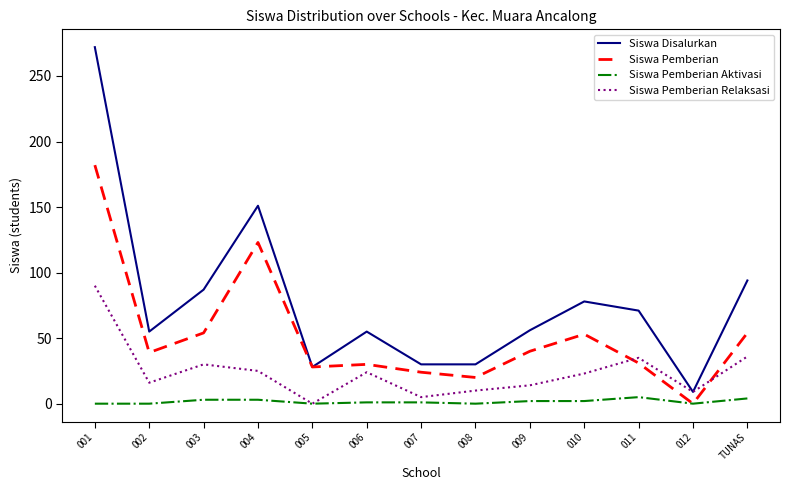

Which series has the largest total across all categories?

Siswa Disalurkan